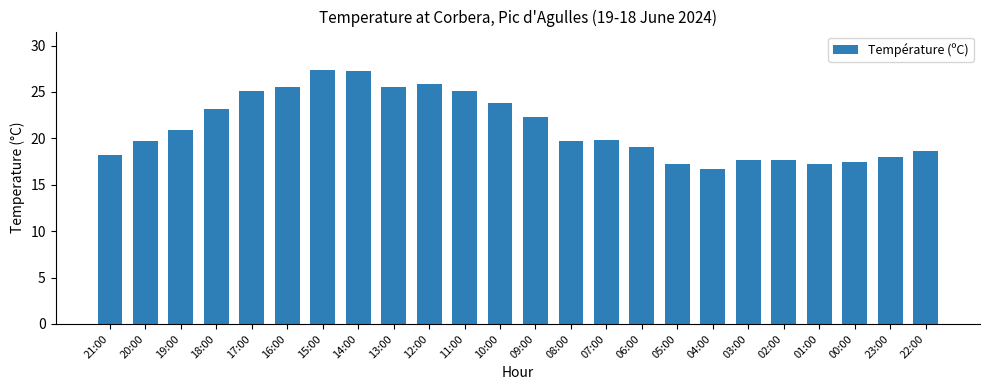

Count the number of data series in this chart.

1